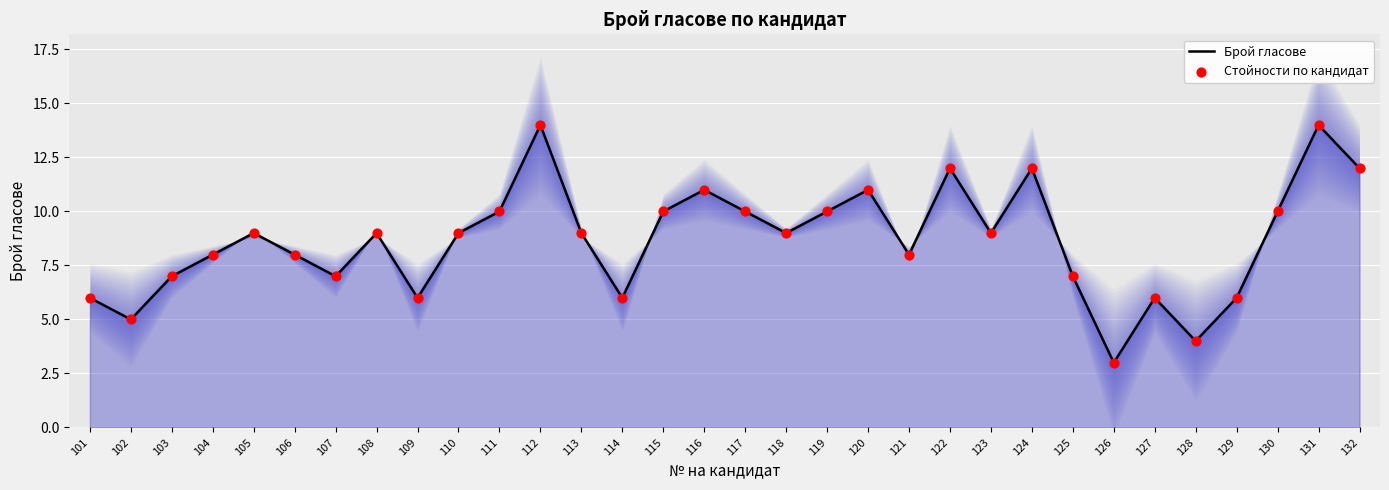

Which series contains the highest Y value?

Брой гласове